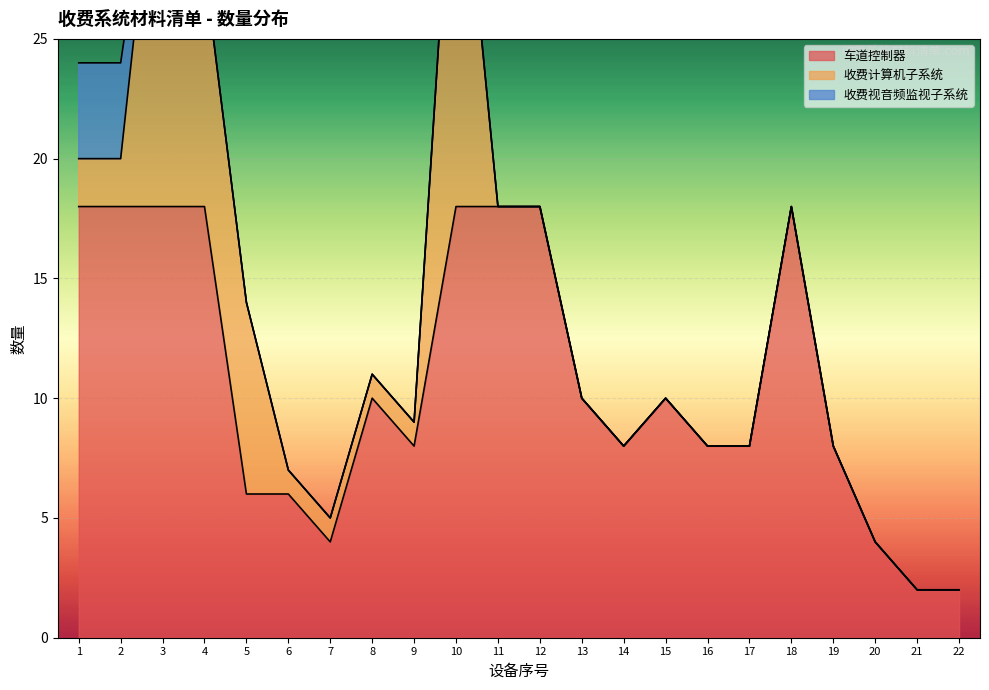

The value of 车道控制器 at 5 is 6. True or false?

True